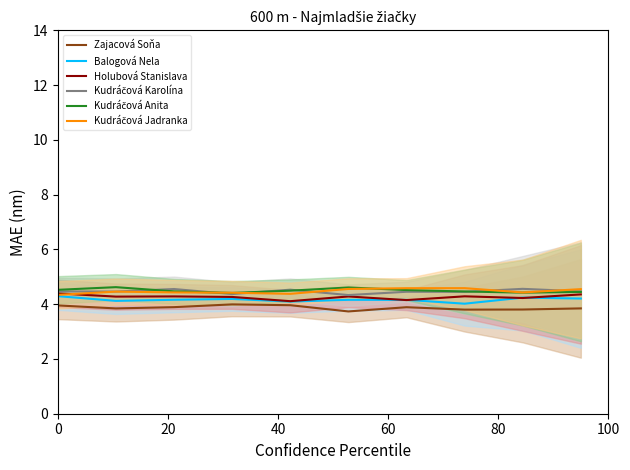

What is the approximate value of Kudráčová Anita at 100?

4.6